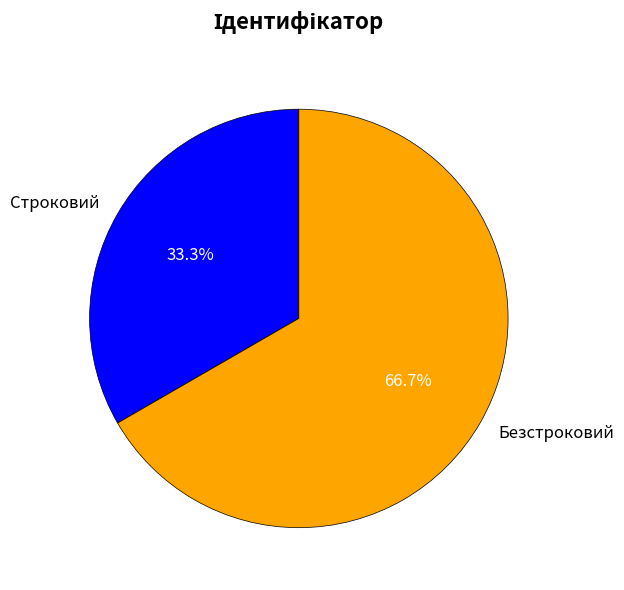

Is it true that Безстроковий is 67% of the pie?

True